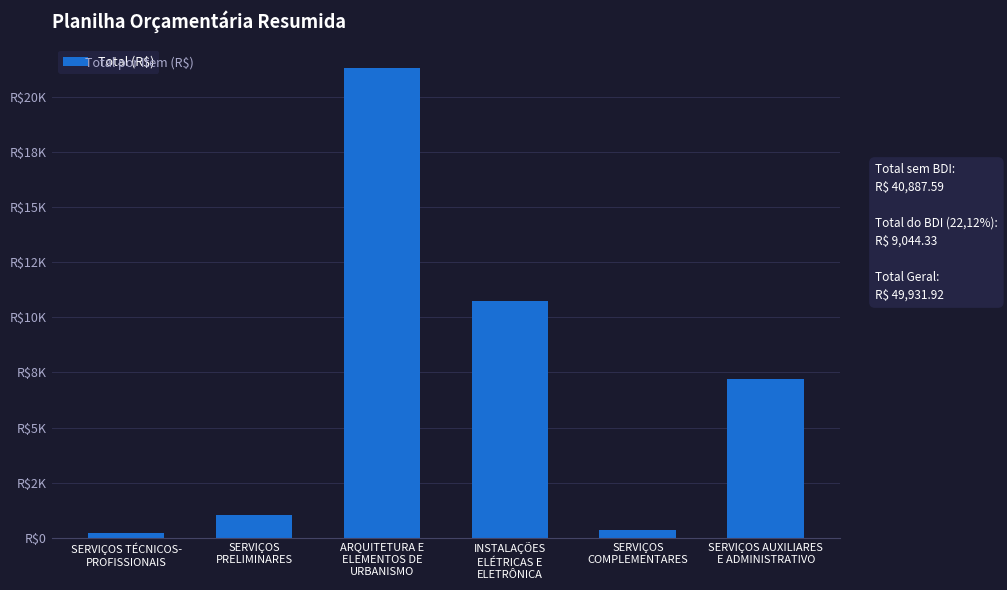

The value at SERVIÇOS
COMPLEMENTARES is 364.9. True or false?

True